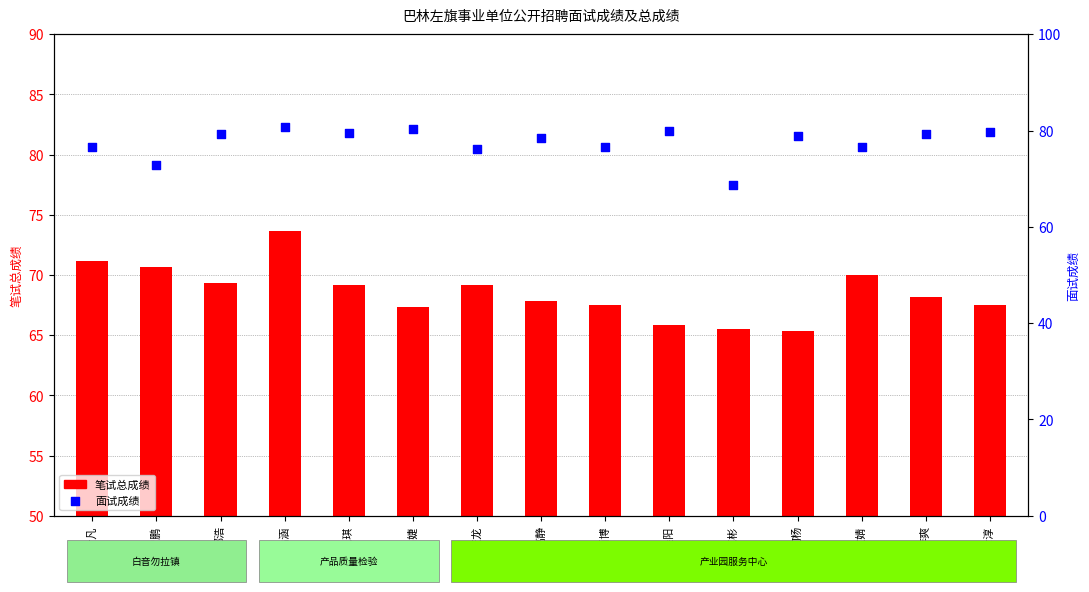

Is the value of 笔试总成绩 at 付智鹏 greater than the value of 面试成绩 at 何杨?

No